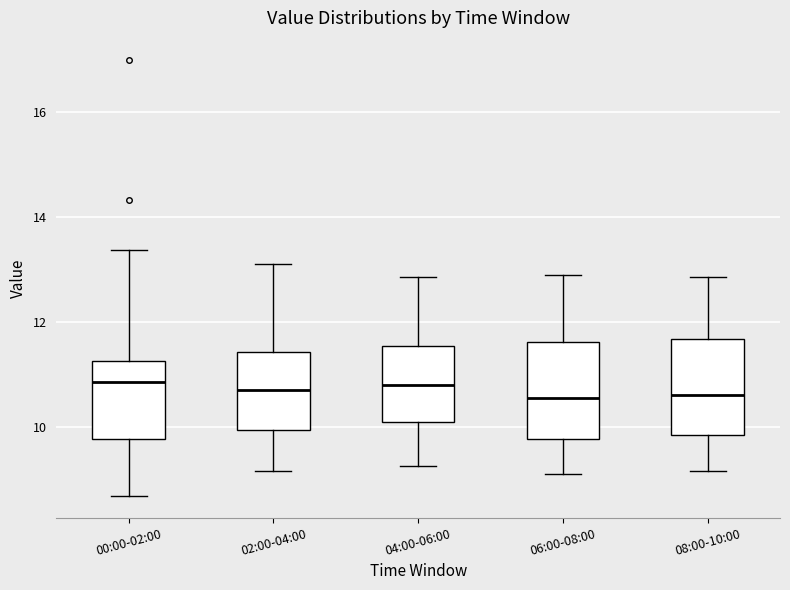

Reading left to right, transcribe this box plot: for each box, give where its median line is, the range the box spans, and where its two whiskers end, as read against the y-axis. The values are not printed on the chart, so give them approximately, as read against the axis.

00:00-02:00: median 10.8, box 9.8 to 11.2, whiskers 8.6 to 13.4
02:00-04:00: median 10.8, box 10.0 to 11.4, whiskers 9.2 to 13.2
04:00-06:00: median 10.8, box 10.2 to 11.6, whiskers 9.2 to 12.8
06:00-08:00: median 10.6, box 9.8 to 11.6, whiskers 9.2 to 13.0
08:00-10:00: median 10.6, box 9.8 to 11.6, whiskers 9.2 to 12.8